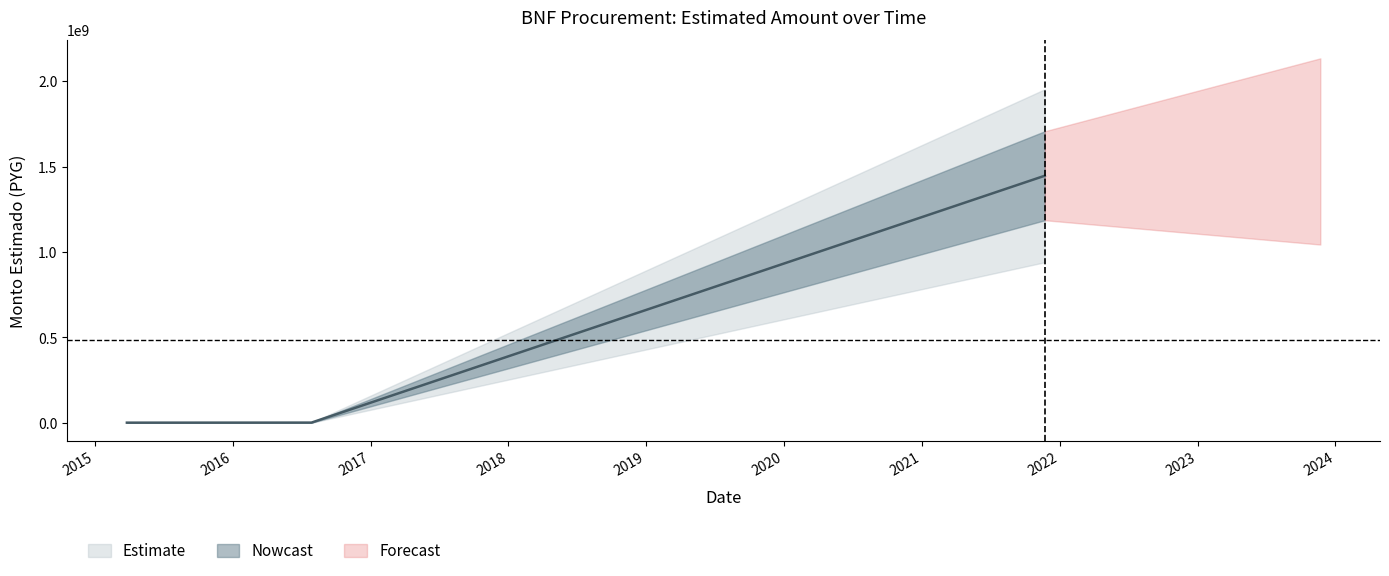

List the labels in order of value, largest first.

2021-11-22, 2016-07-28, 2015-03-27